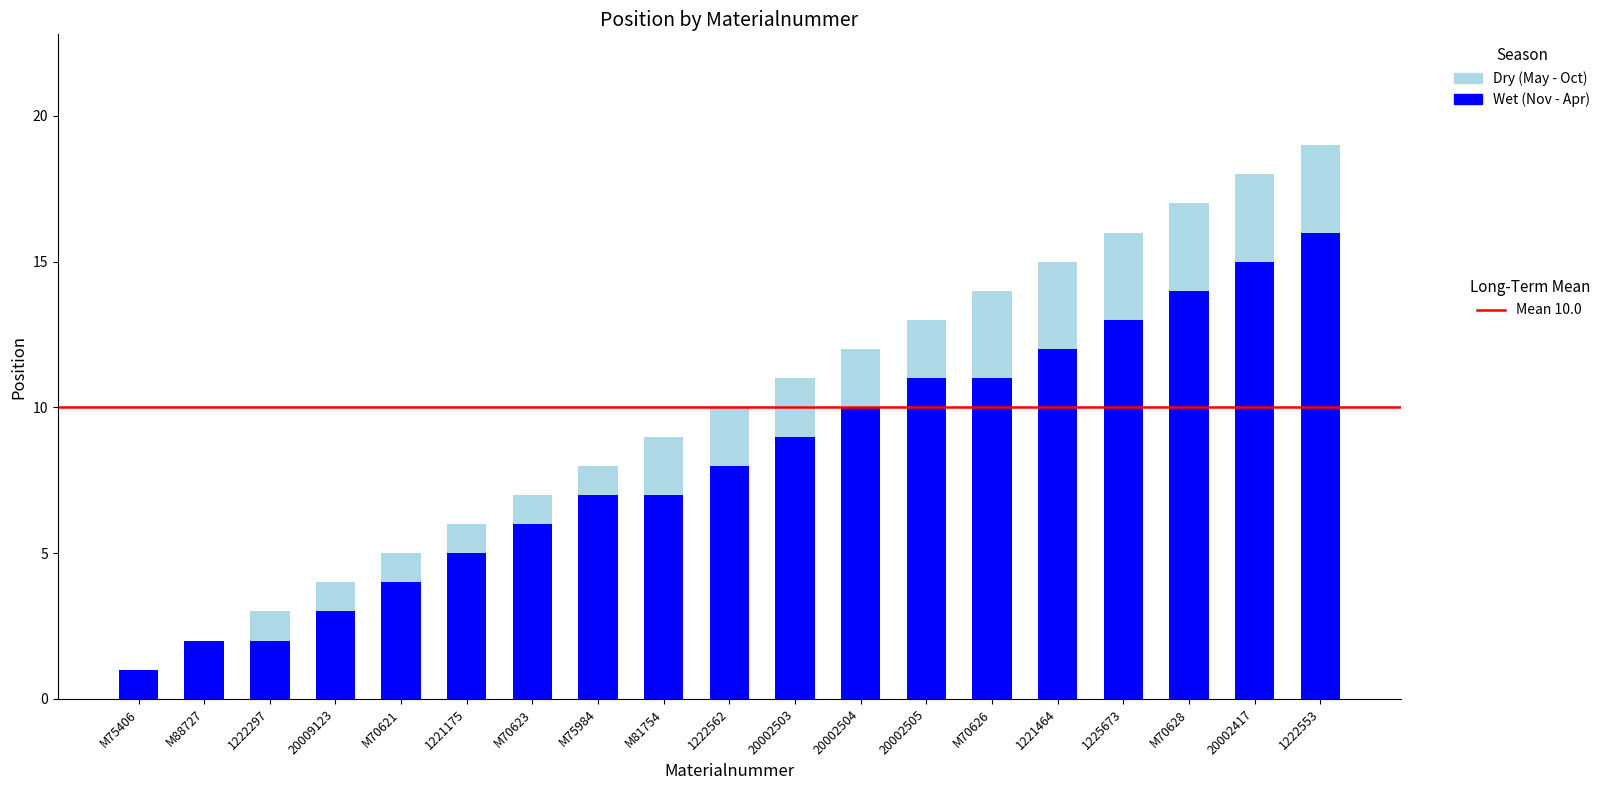

What is the total value across all series at 1222297?

3